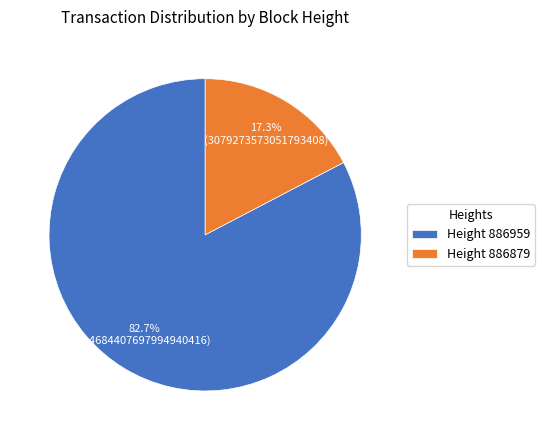

Combined, what portion of the pie is Height 886959 and Height 886879?

100.0%